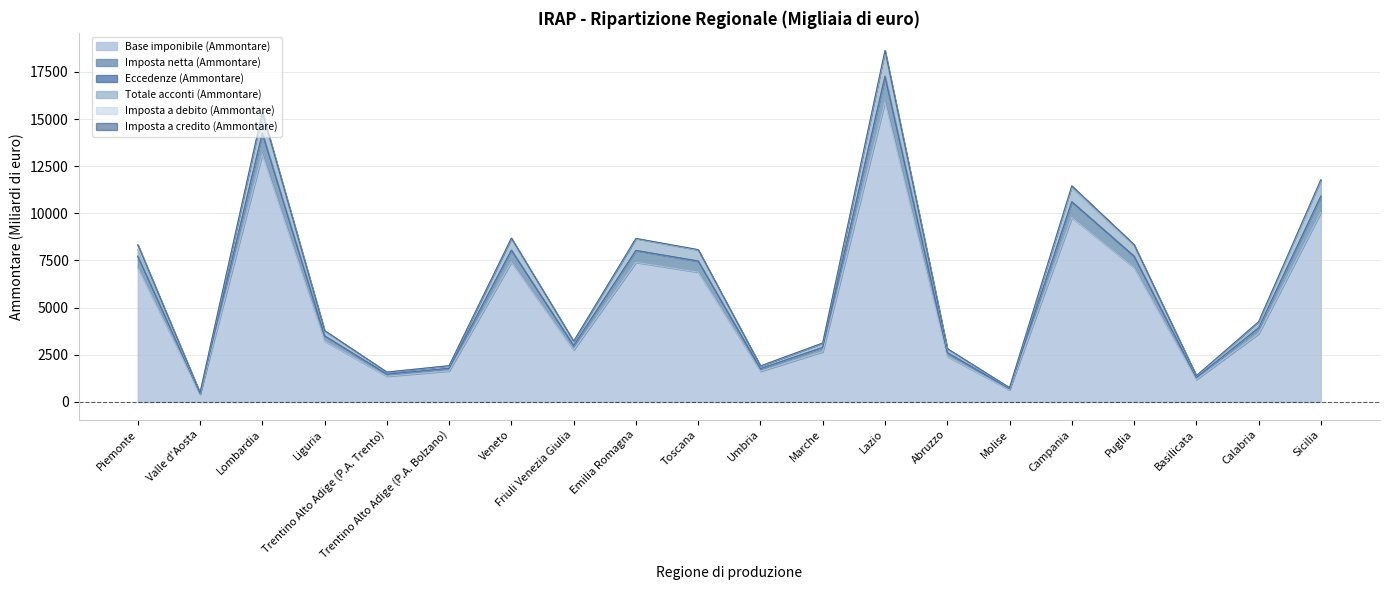

At which category is the sum across all series the highest?

Lazio